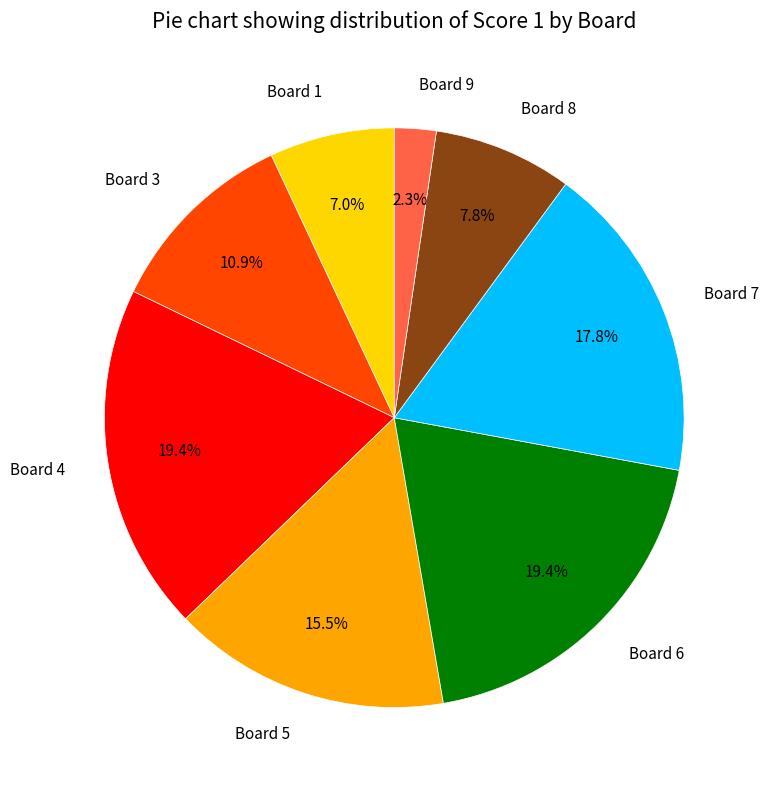

What is the total percentage of Board 1 and Board 6?

26.4%